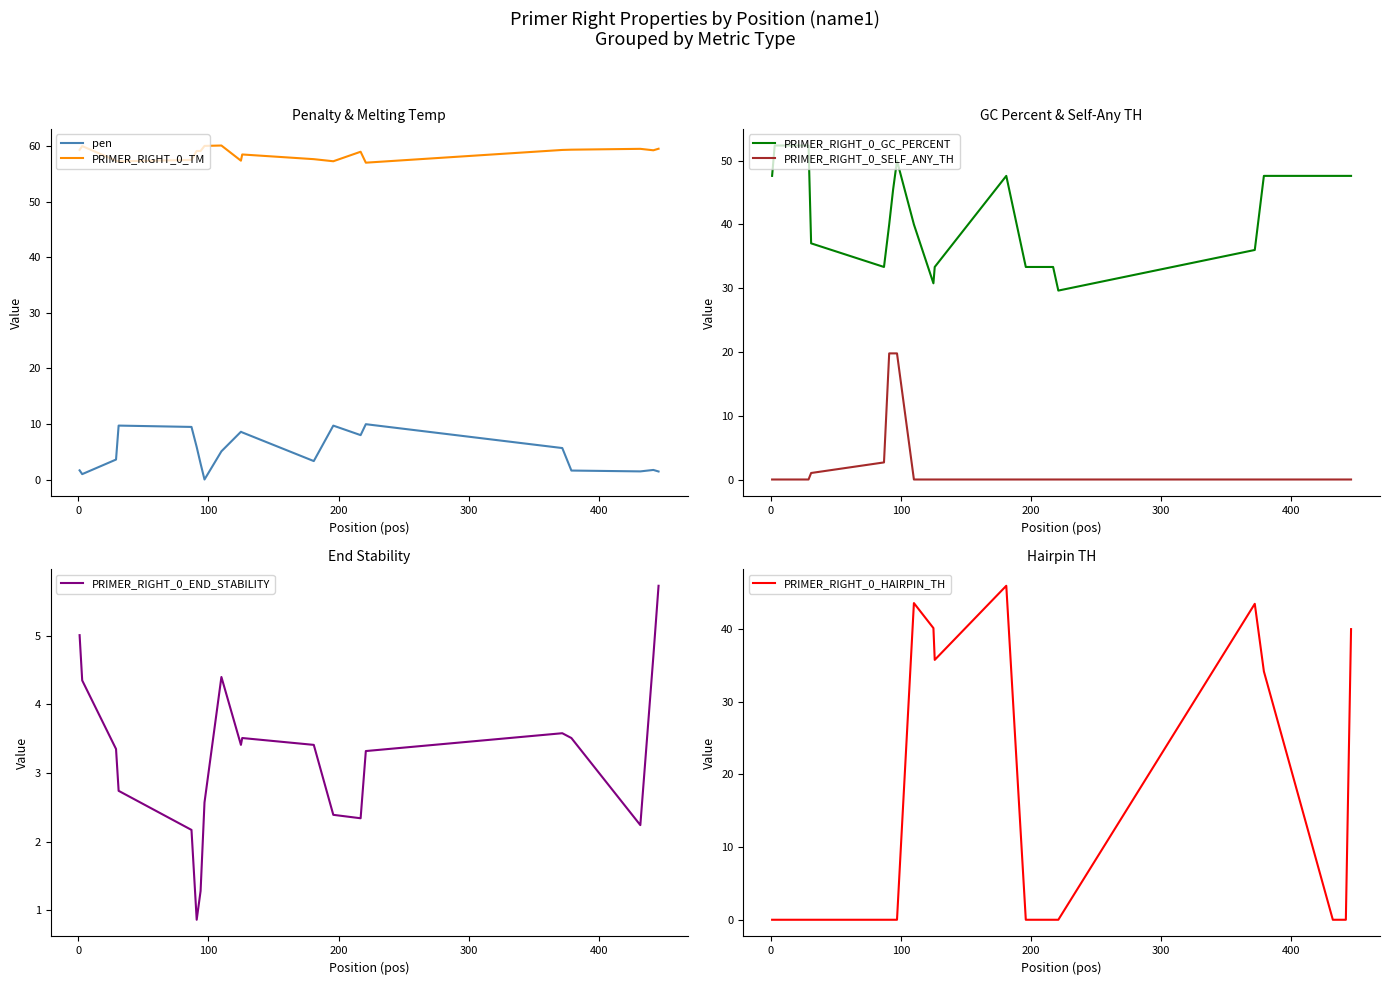

After their last crossing, which series has the higher values: PRIMER_RIGHT_0_SELF_ANY_TH or PRIMER_RIGHT_0_END_STABILITY?

PRIMER_RIGHT_0_END_STABILITY